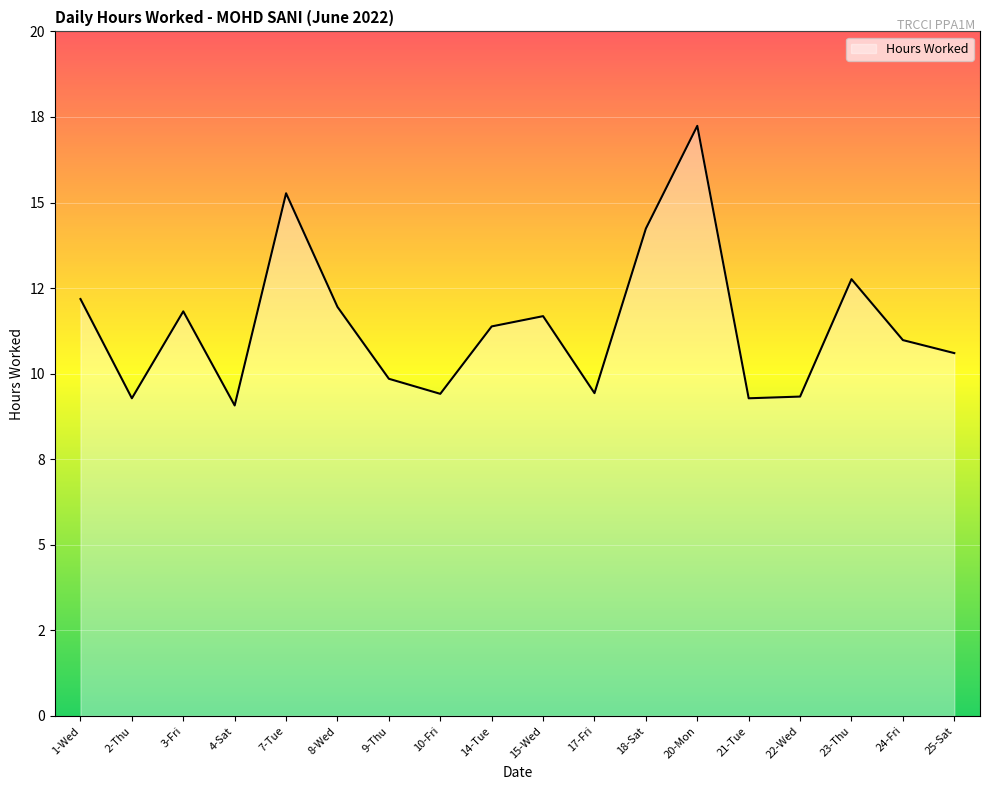

Is this an area chart (filled region under the line)?

Yes